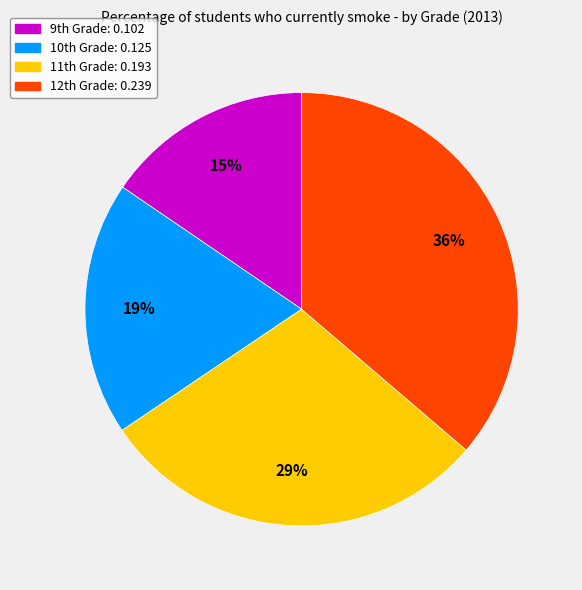

Which category has the biggest portion of the pie?

12th Grade